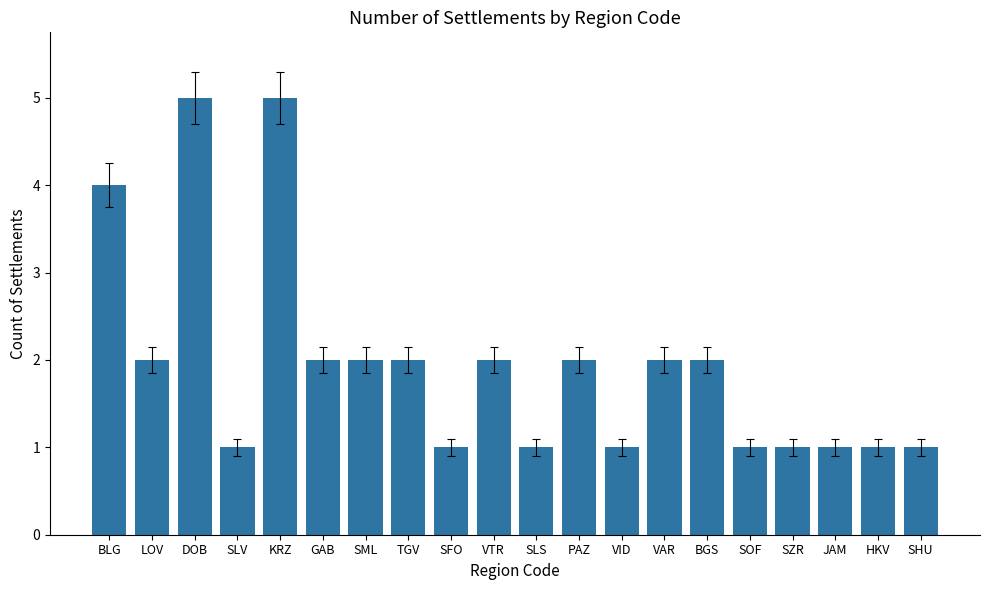

What is the minimum value shown in the chart?

1